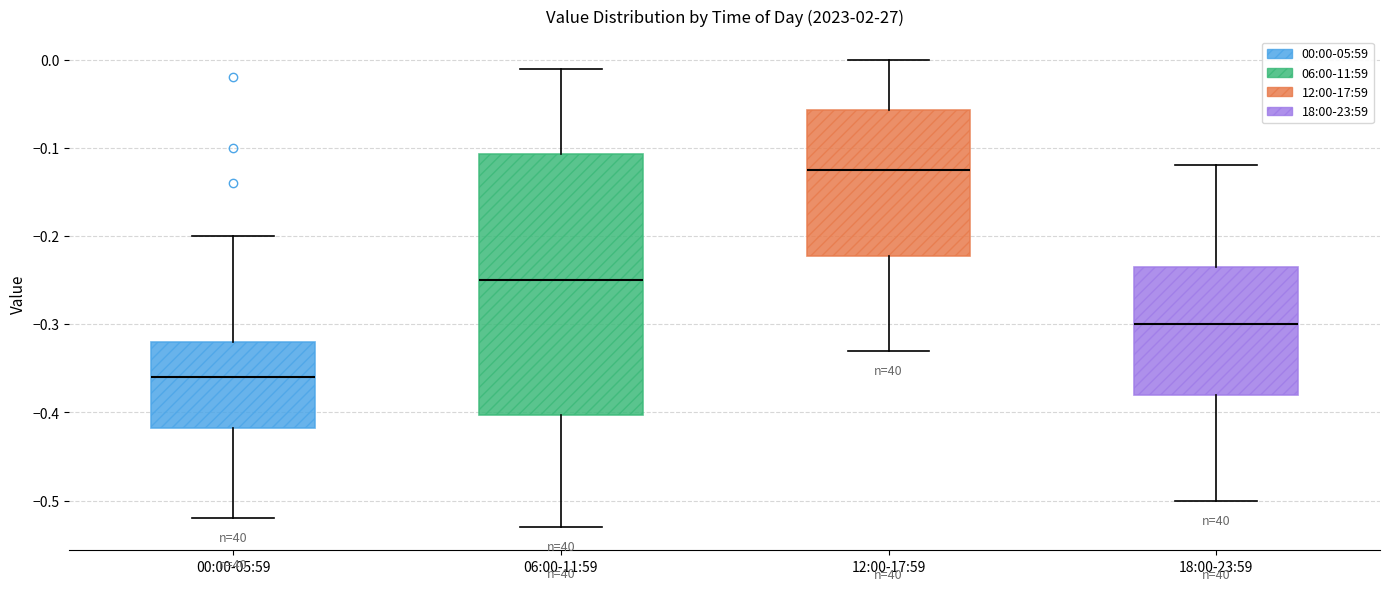

Reading left to right, transcribe this box plot: for each box, give where its median line is, the range the box spans, and where its two whiskers end, as read against the y-axis. The values are not printed on the chart, so give them approximately, as read against the axis.

00:00-05:59: median -0.36, box -0.42 to -0.32, whiskers -0.52 to -0.20
06:00-11:59: median -0.25, box -0.40 to -0.11, whiskers -0.53 to -0.01
12:00-17:59: median -0.12, box -0.22 to -0.06, whiskers -0.33 to 0.00
18:00-23:59: median -0.30, box -0.38 to -0.23, whiskers -0.50 to -0.12